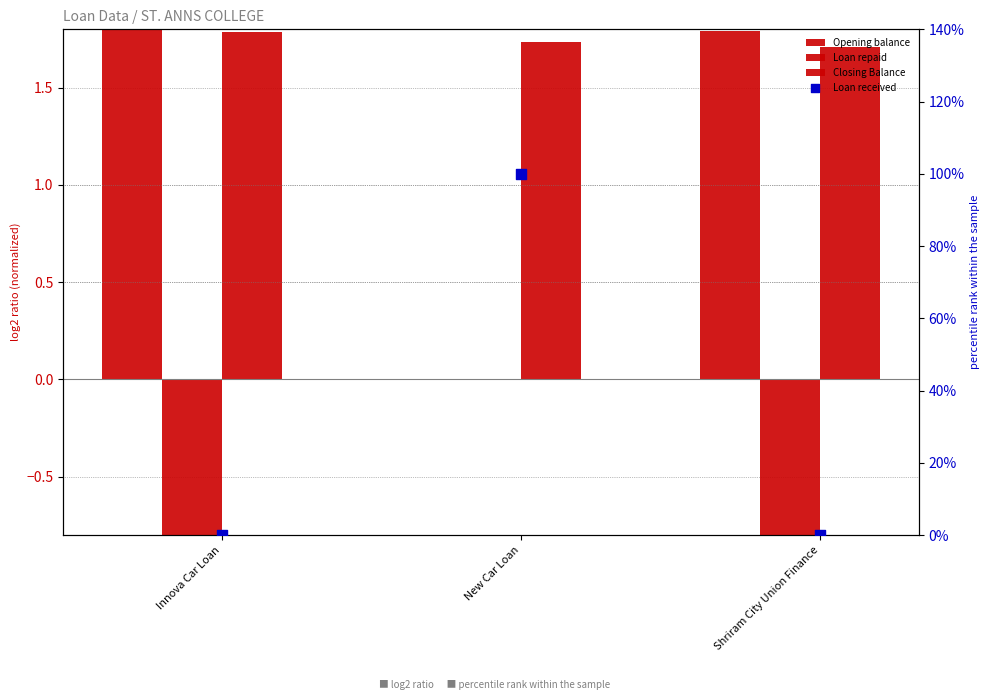

What are all the series names shown in the legend?

Opening balance, Loan repaid, Closing Balance, Loan received